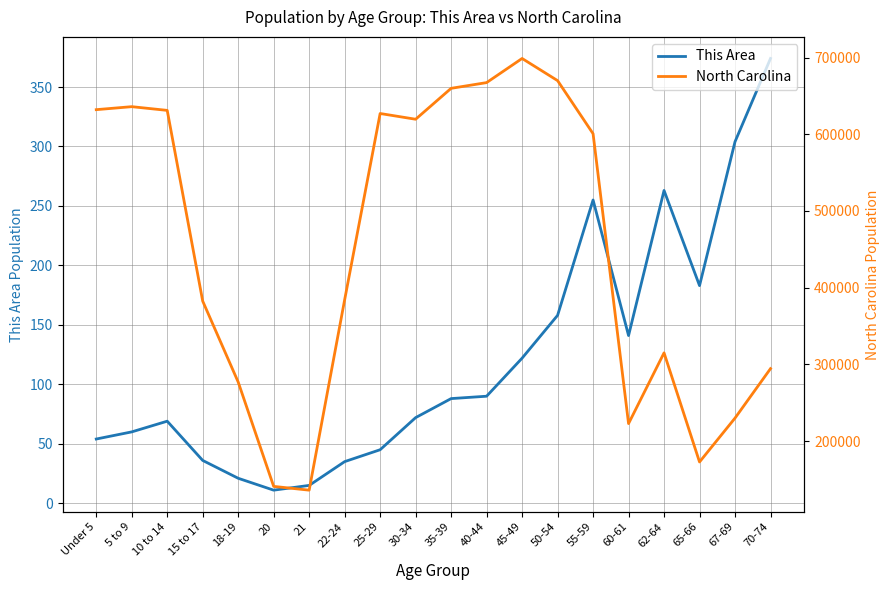

What is the label of the 11th point from the right?

30-34